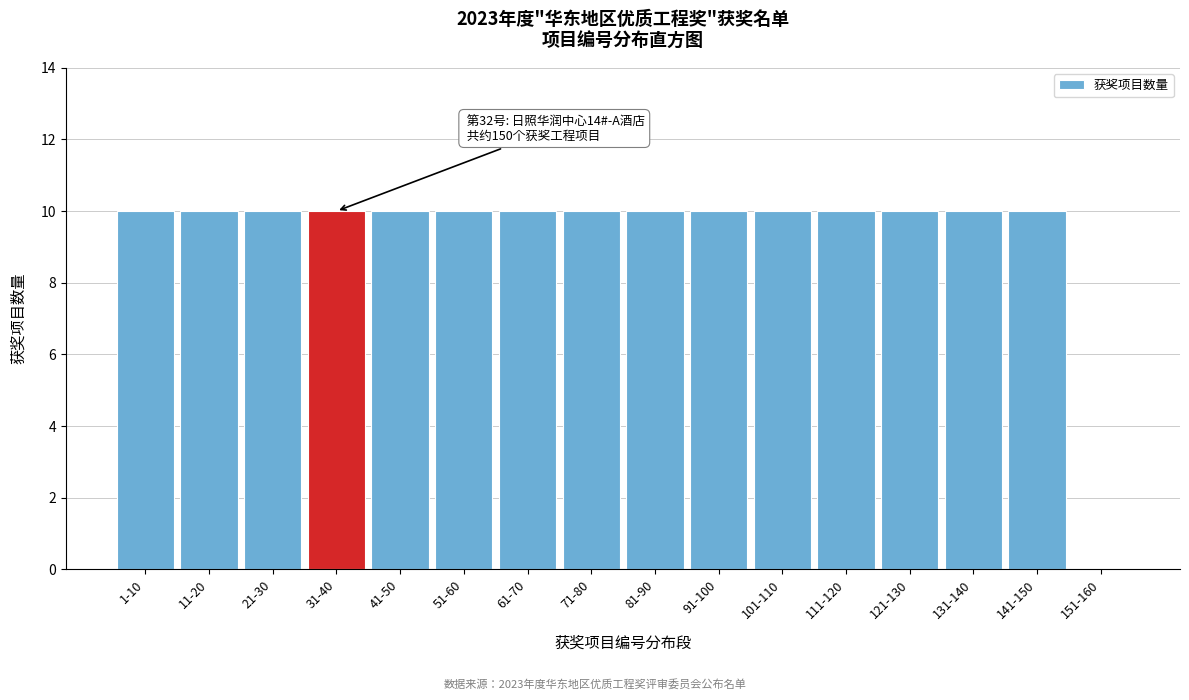

Reading left to right, what are all the values shown in this chart?

1-10=10	11-20=10	21-30=10	31-40=10	41-50=10	51-60=10	61-70=10	71-80=10	81-90=10	91-100=10	101-110=10	111-120=10	121-130=10	131-140=10	141-150=10	151-160=0